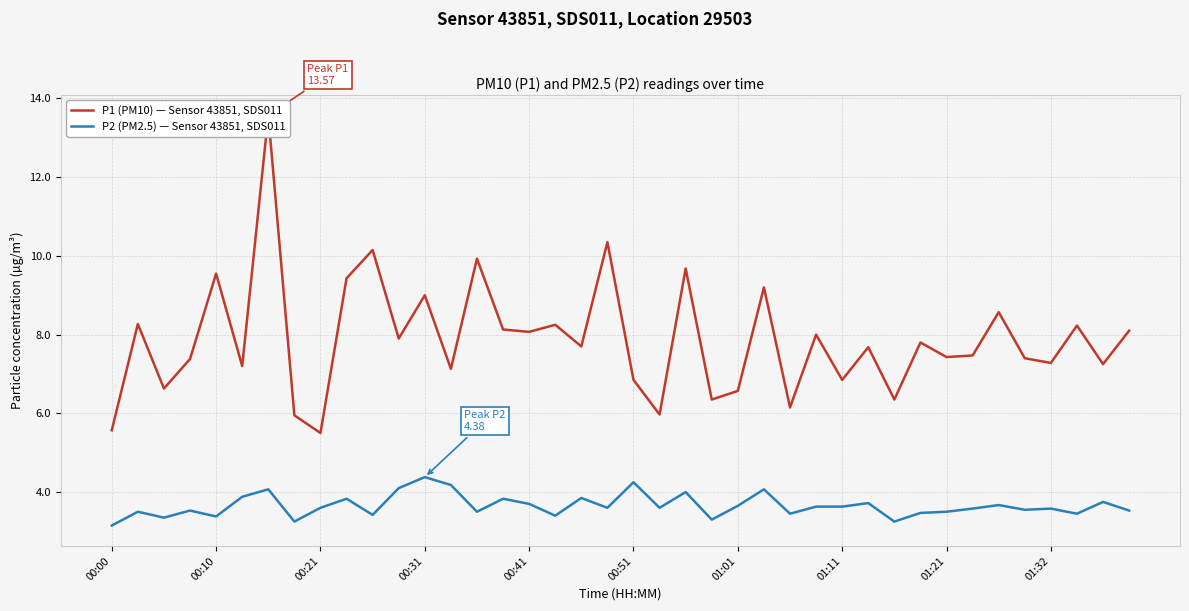

How many lines are shown in the chart?

2